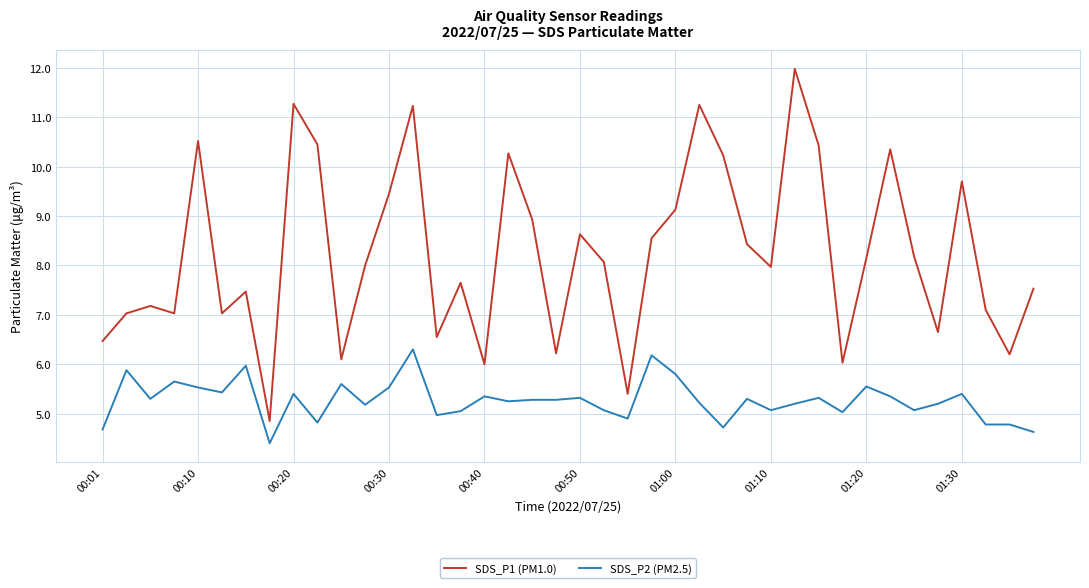

Which series has the largest total across all categories?

SDS_P1 (PM1.0)